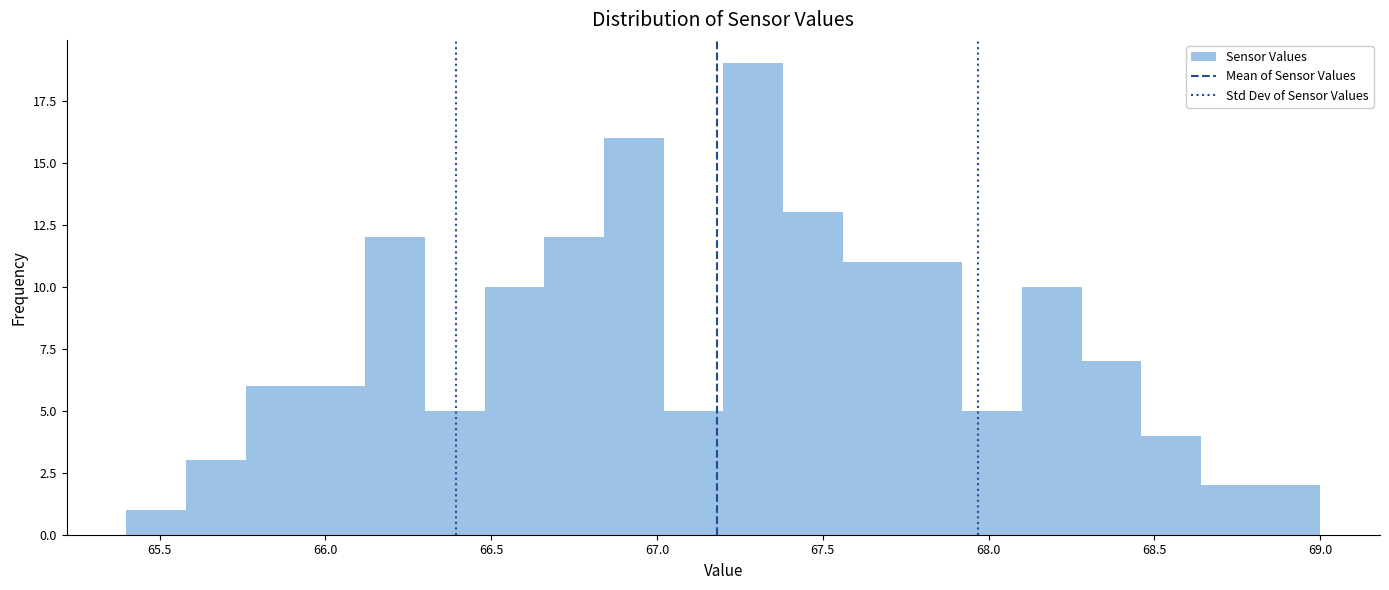

Read against the x-axis, roughly where is the centre of the tallest bar?

67.30